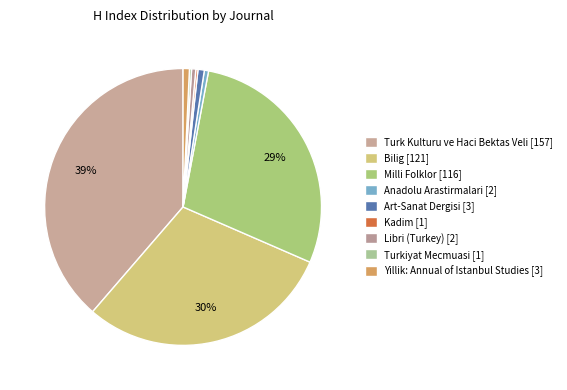

Does Art-Sanat Dergisi account for over 50% of the chart?

No